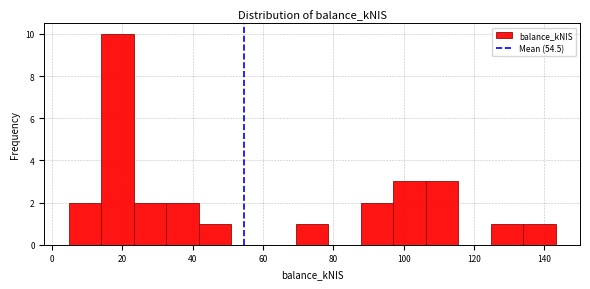

Which range on the x-axis has the tallest bar?

14 to 24